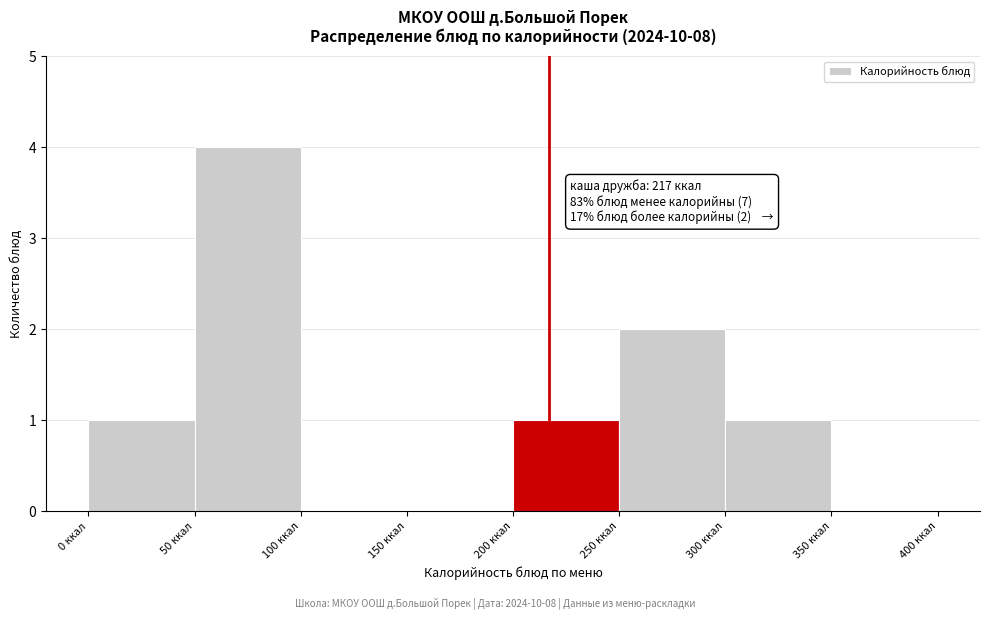

Which range on the x-axis has the tallest bar?

50 to 100